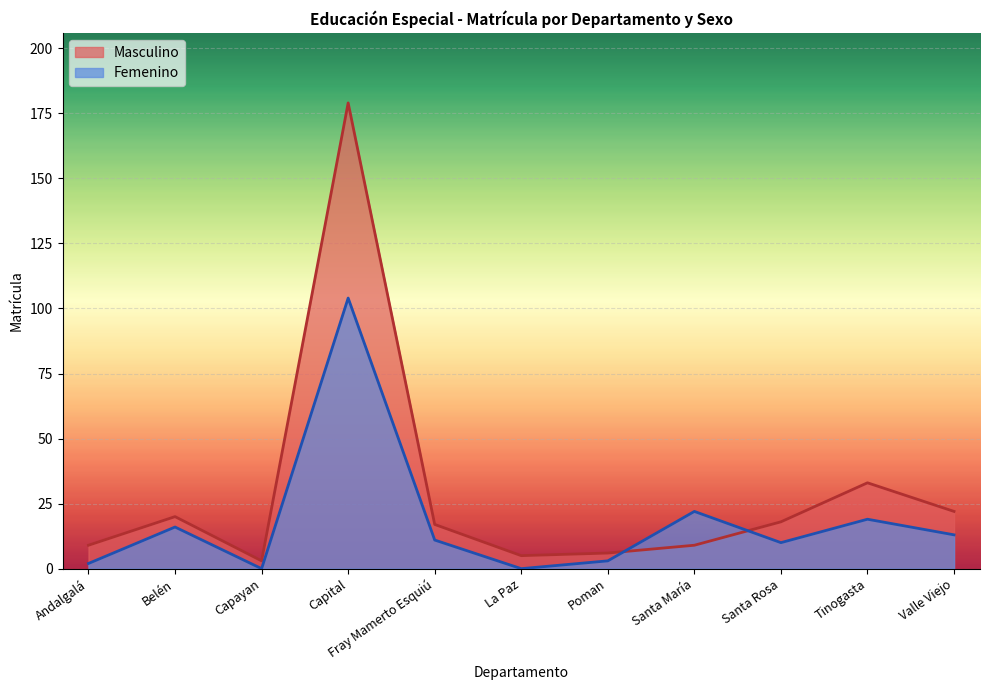

How many data points in Femenino are above 11?

5